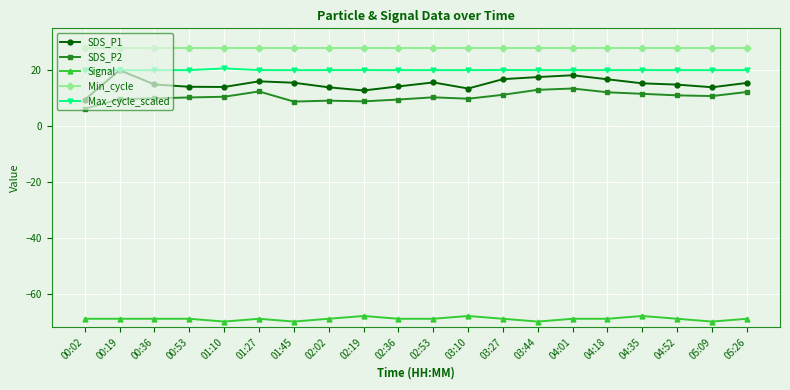

What is the spread (max minus min) of values at 04:52?

97.0